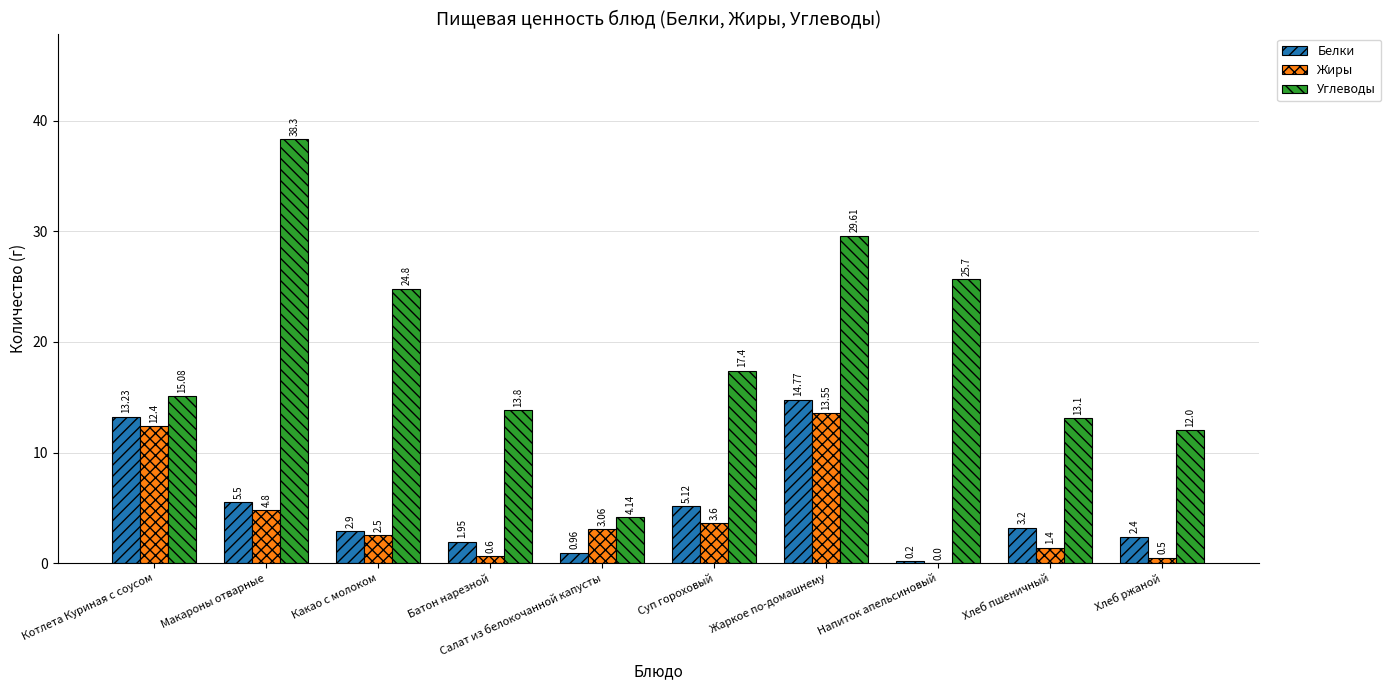

At which category does the chart reach its peak across all series?

Макароны отварные